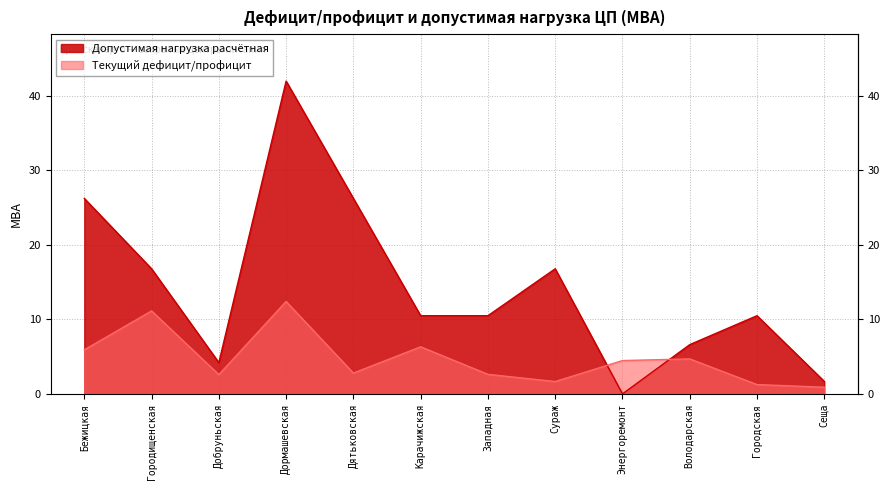

Reading left to right, extract all data points from this chart.

Допустимая нагрузка расчётная: 26.2	16.8	4.2	42.0	26.2	10.5	10.5	16.8	0.0	6.6	10.5	1.7
Текущий дефицит/профицит: 5.9	11.1	2.6	12.4	2.8	6.3	2.6	1.7	4.5	4.7	1.3	0.9